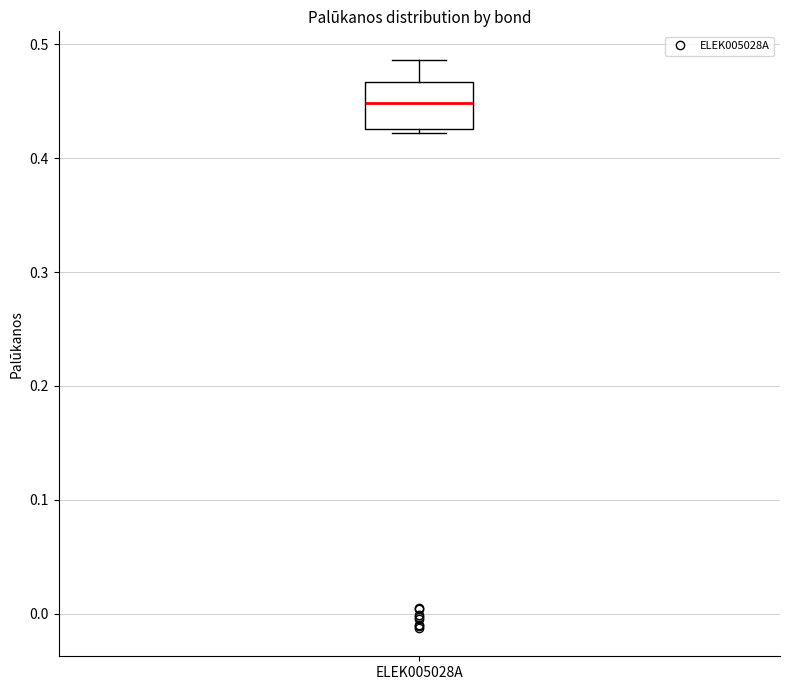

Read this box plot against the y-axis: the position of the median line, the range covered by the box, and the ends of both whiskers. The values are not printed on the chart, so give them approximately, as read against the axis.

median 0.45, box 0.43 to 0.47, whiskers 0.42 to 0.49